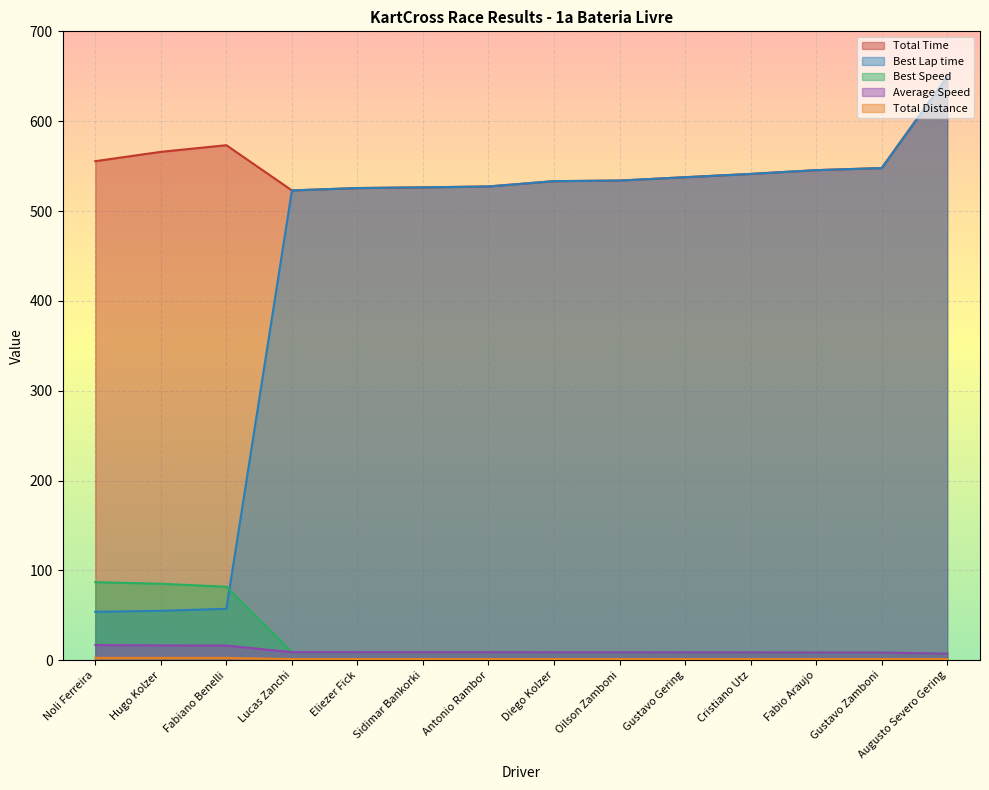

At how many categories does at least one series exceed 469?

14